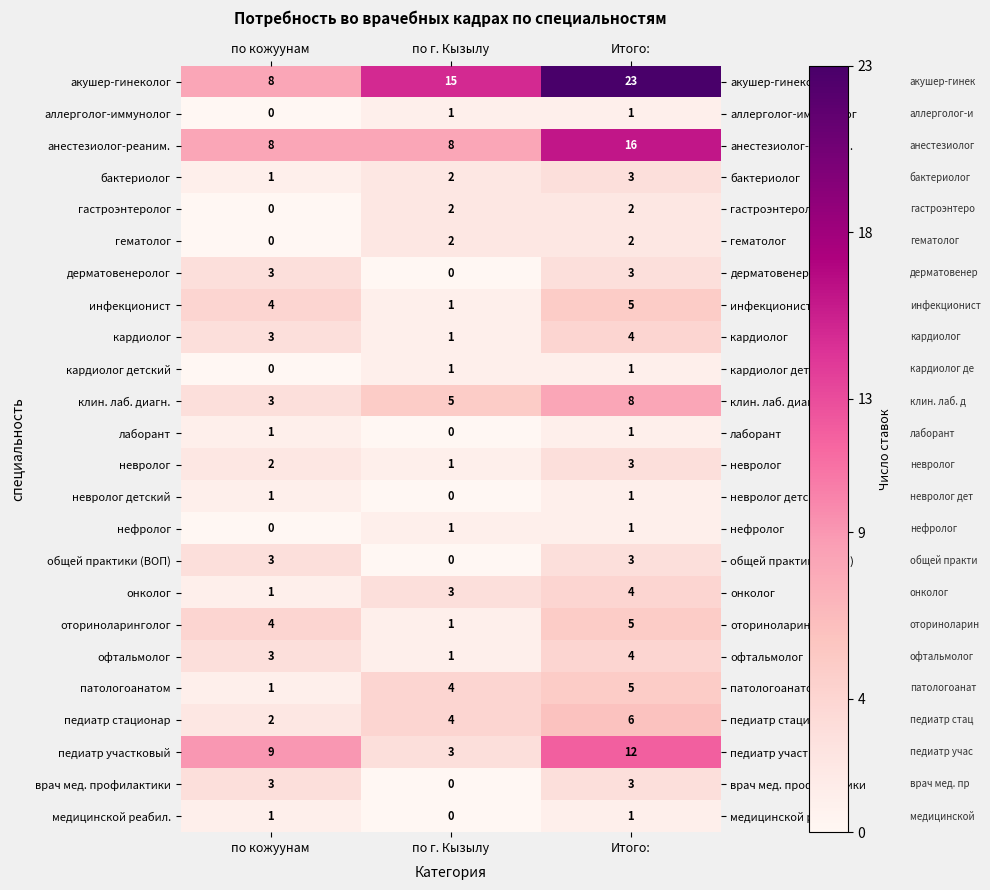

What is the maximum value shown in the chart?

23